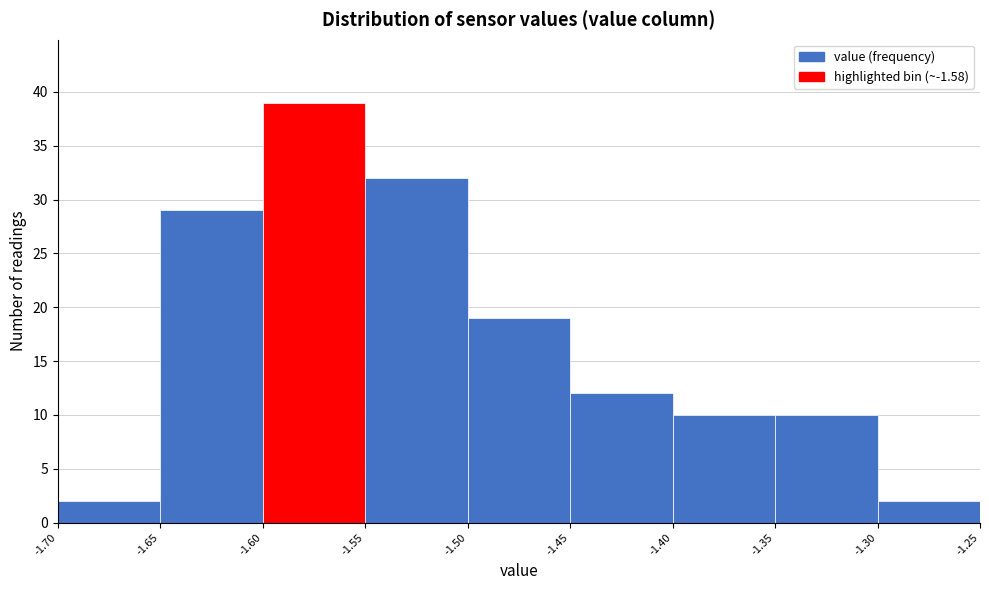

Reading left to right, transcribe this chart: for each bar, give the range it covers on the x-axis and its height. The values are not printed on the chart, so give them approximately, as read against the axis.

-1.70 to -1.65: 2
-1.65 to -1.60: 29
-1.60 to -1.55: 39
-1.55 to -1.50: 32
-1.50 to -1.45: 19
-1.45 to -1.40: 12
-1.40 to -1.35: 10
-1.35 to -1.30: 10
-1.30 to -1.25: 2